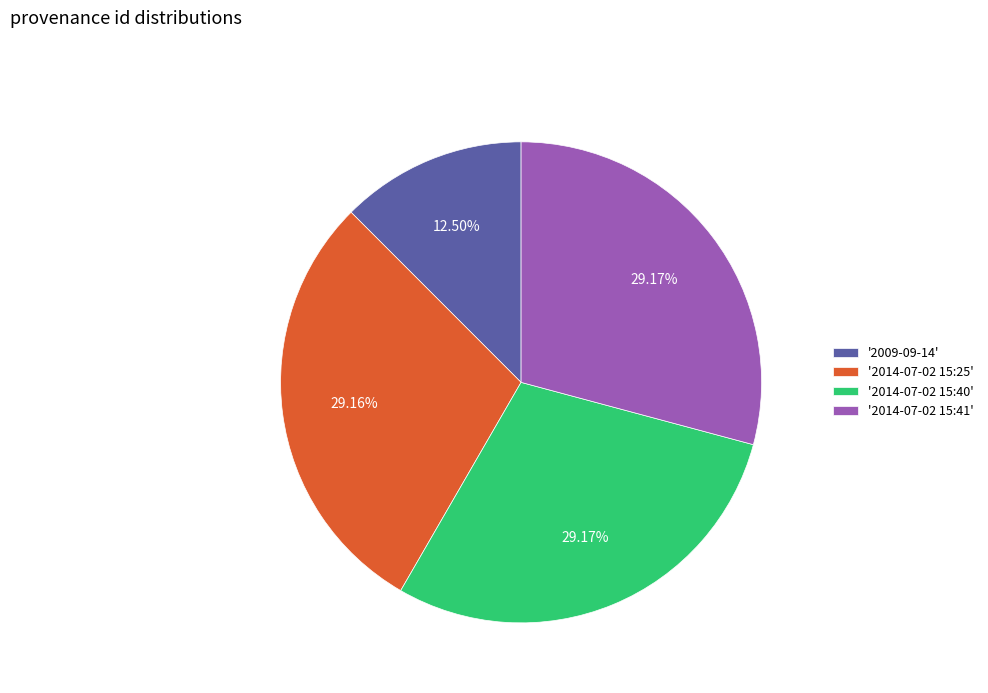

Is the sum of '2009-09-14' and '2014-07-02 15:25' greater than half?

No